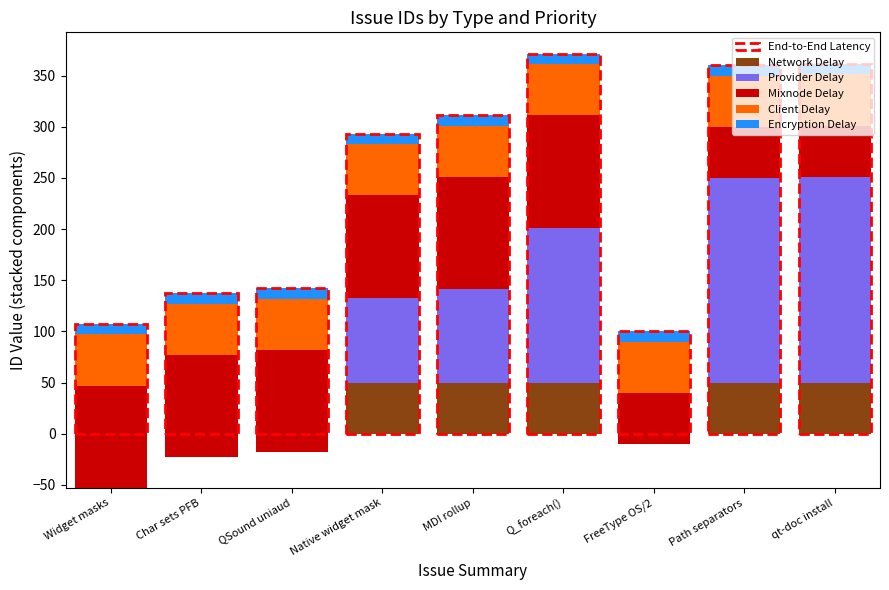

The value of Mixnode Delay at Path separators is 19. True or false?

False